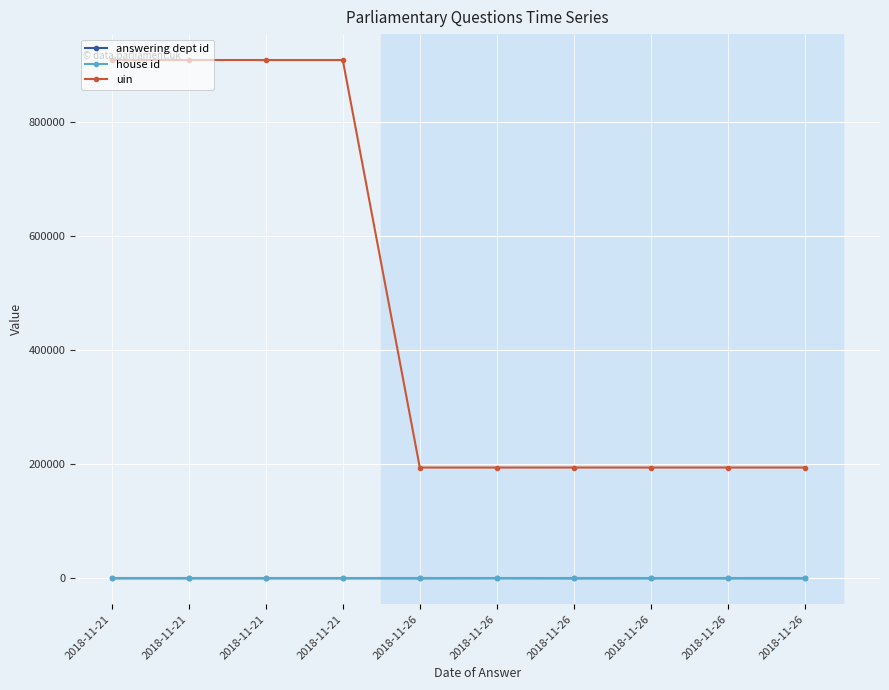

What are all the series names shown in the legend?

answering dept id, house id, uin